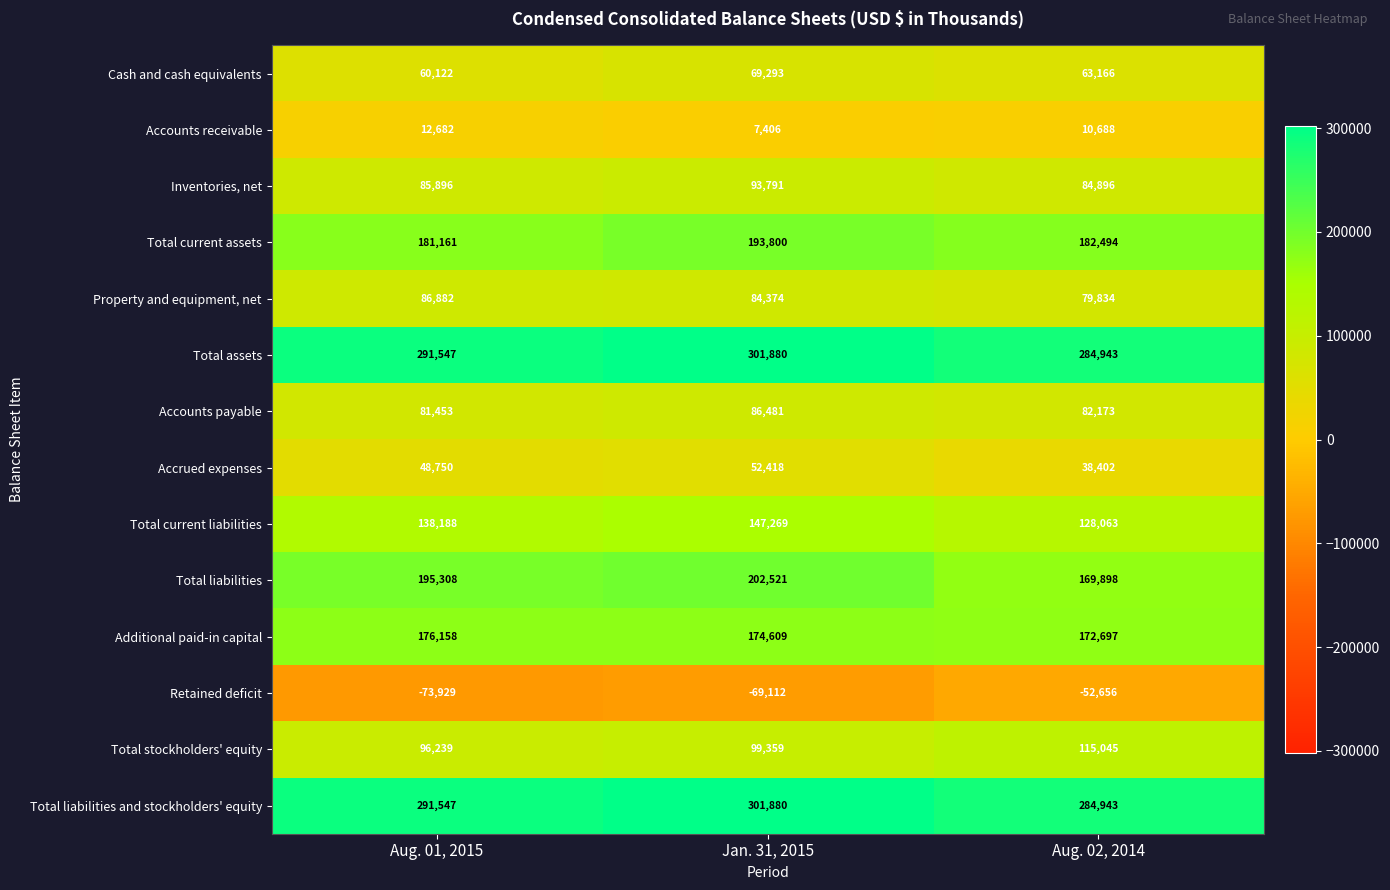

What is the difference between the highest and lowest values at Jan. 31, 2015?

370992